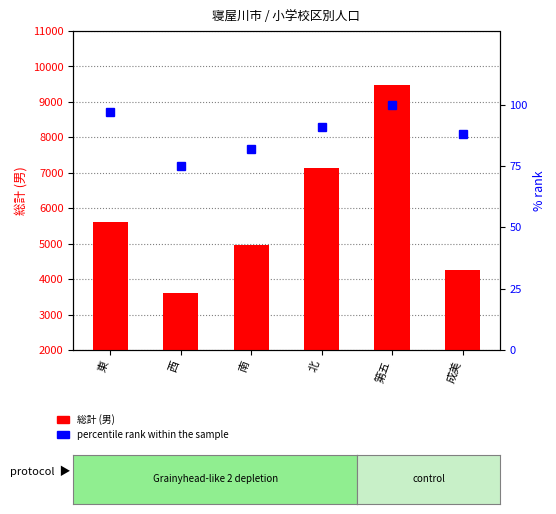

Count the number of data series in this chart.

2